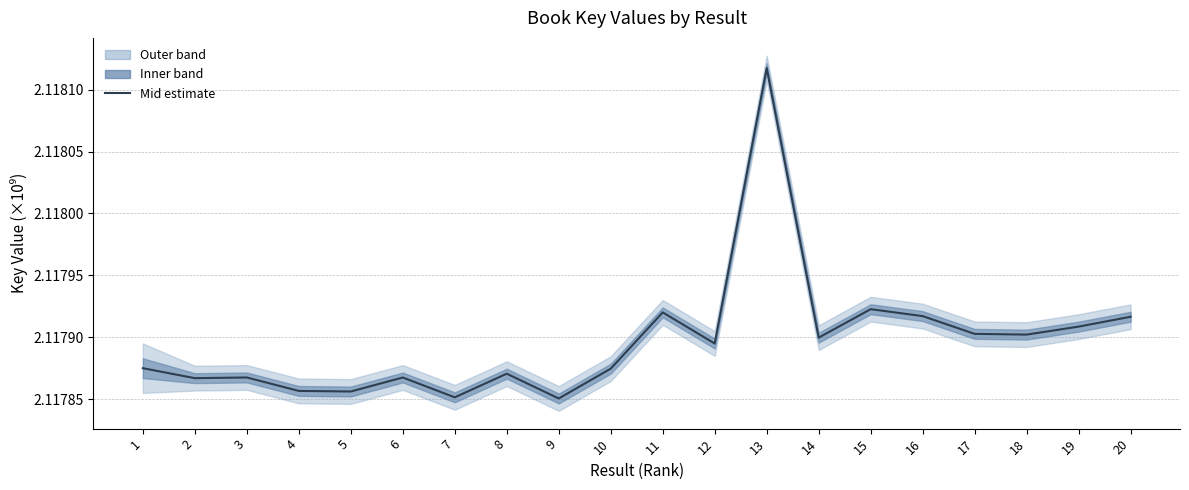

How many values are between 2 and 3?

20